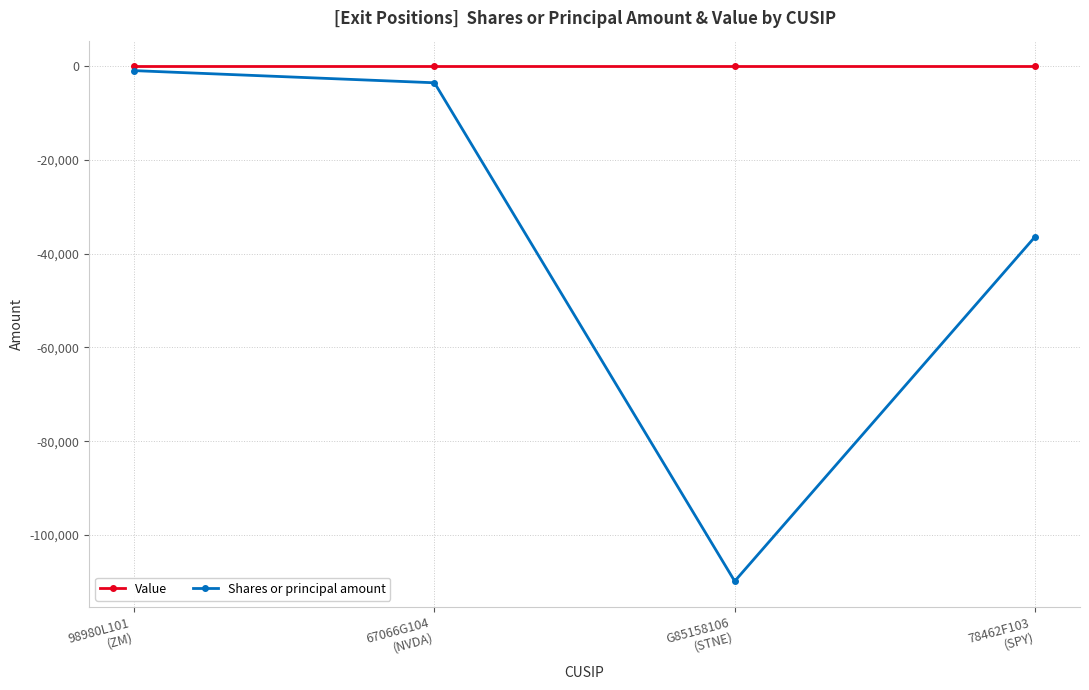

What are all the series names shown in the legend?

Value, Shares or principal amount